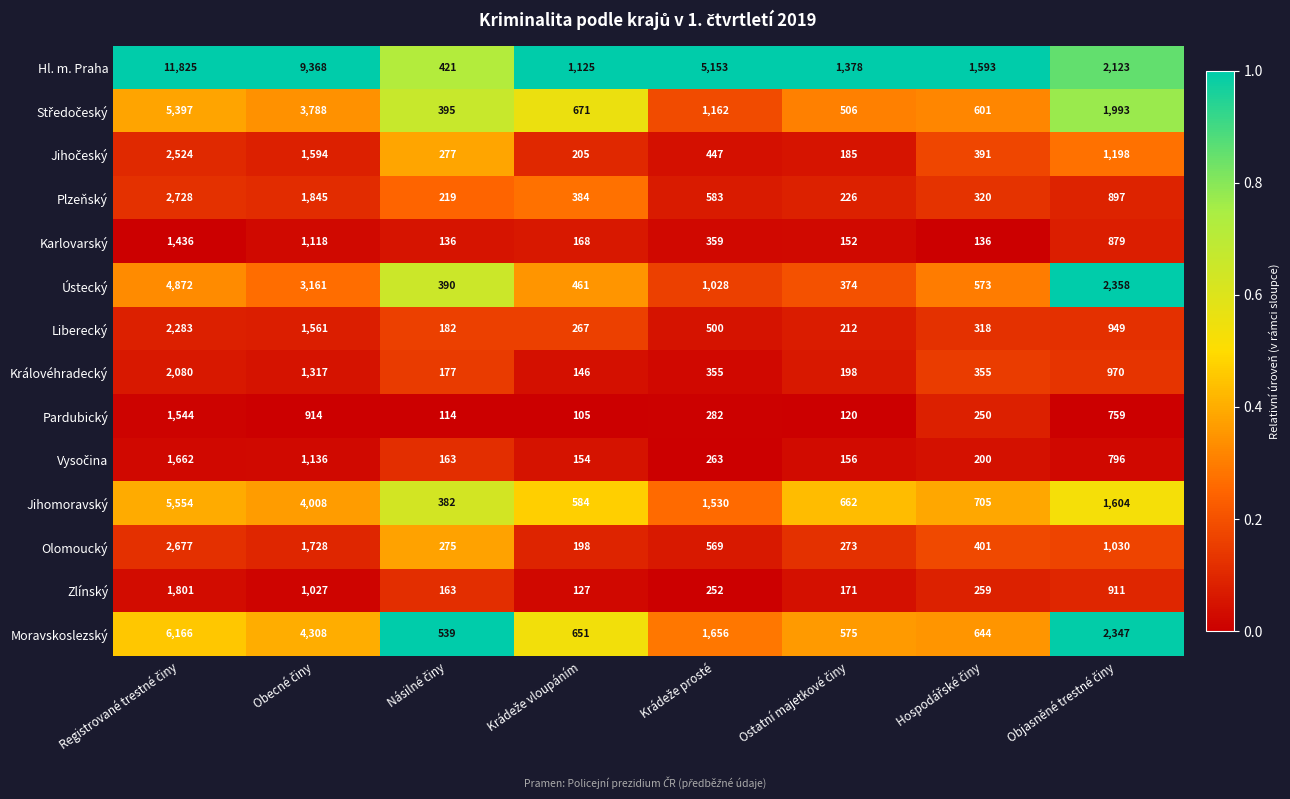

What is the highest value of the Pardubický series?

1544